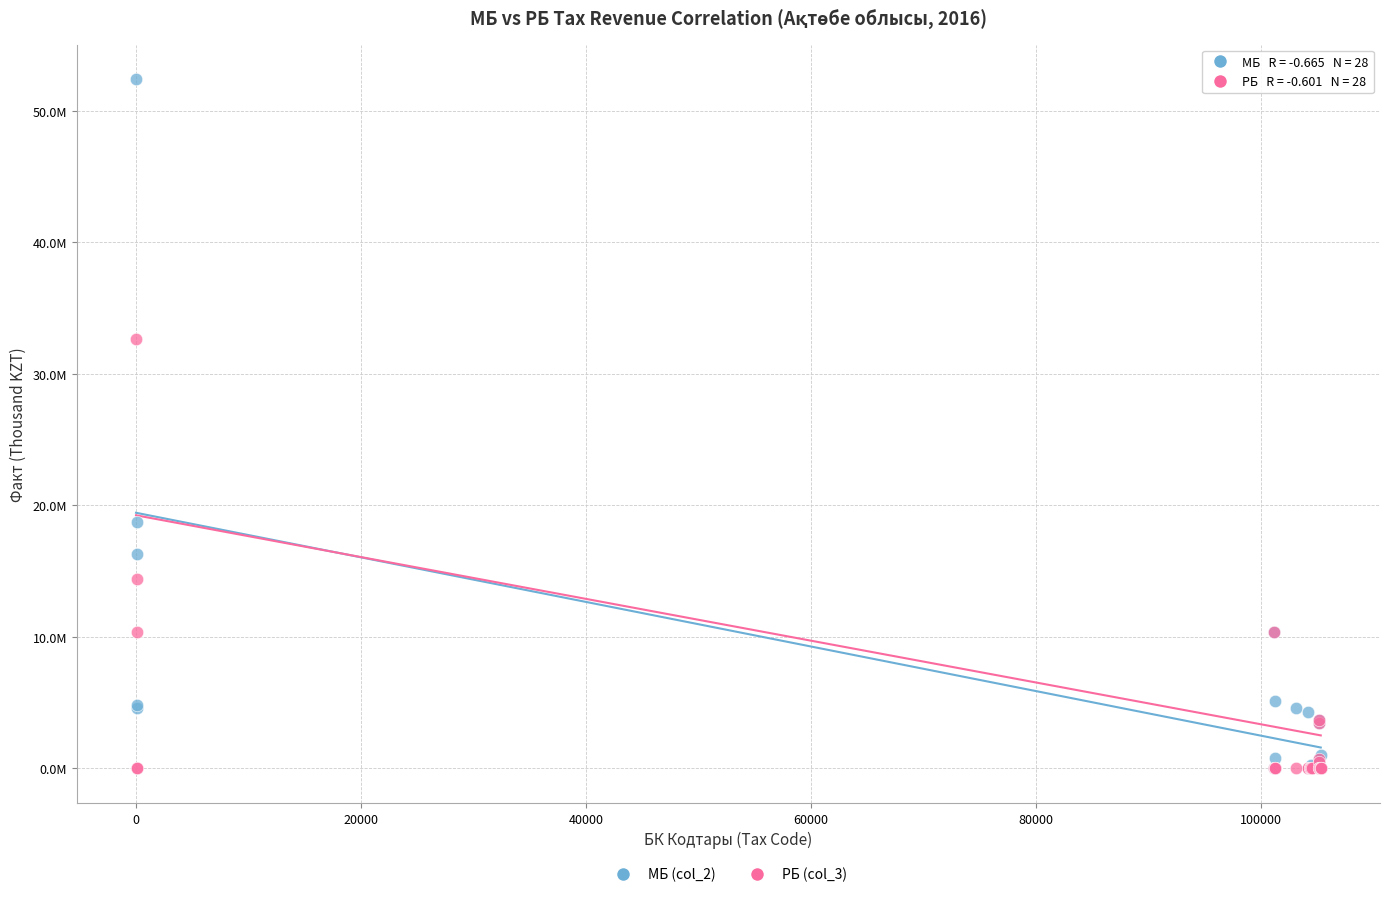

Which series reaches the maximum Y coordinate?

МБ (col_2)